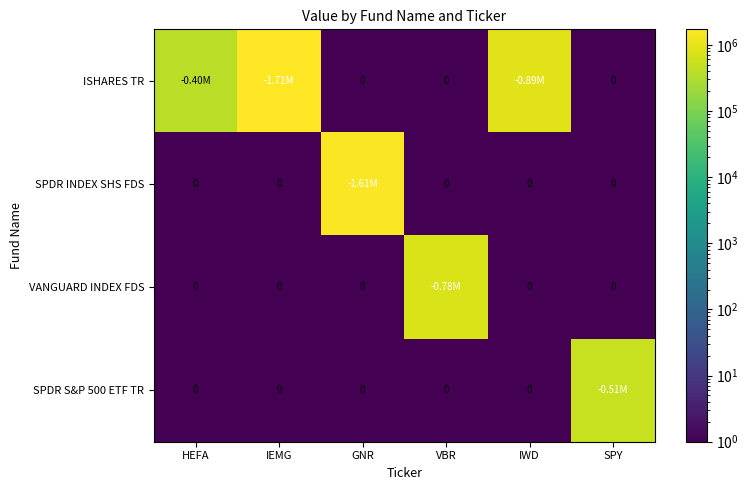

How many categories are shown in the chart?

6